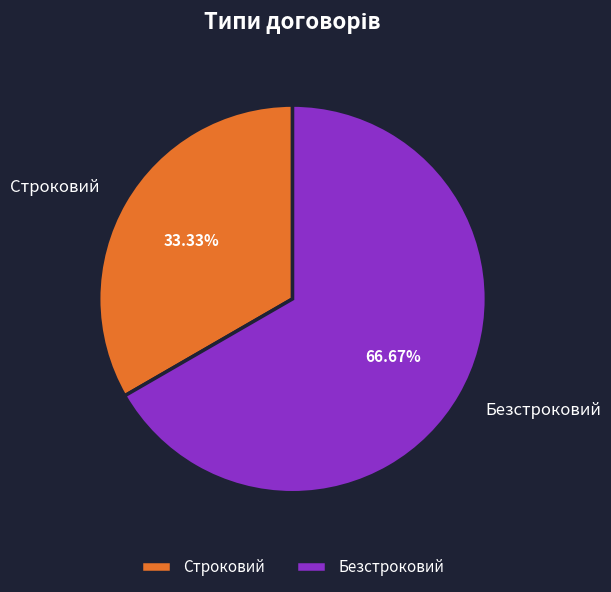

Which category has the biggest portion of the pie?

Безстроковий